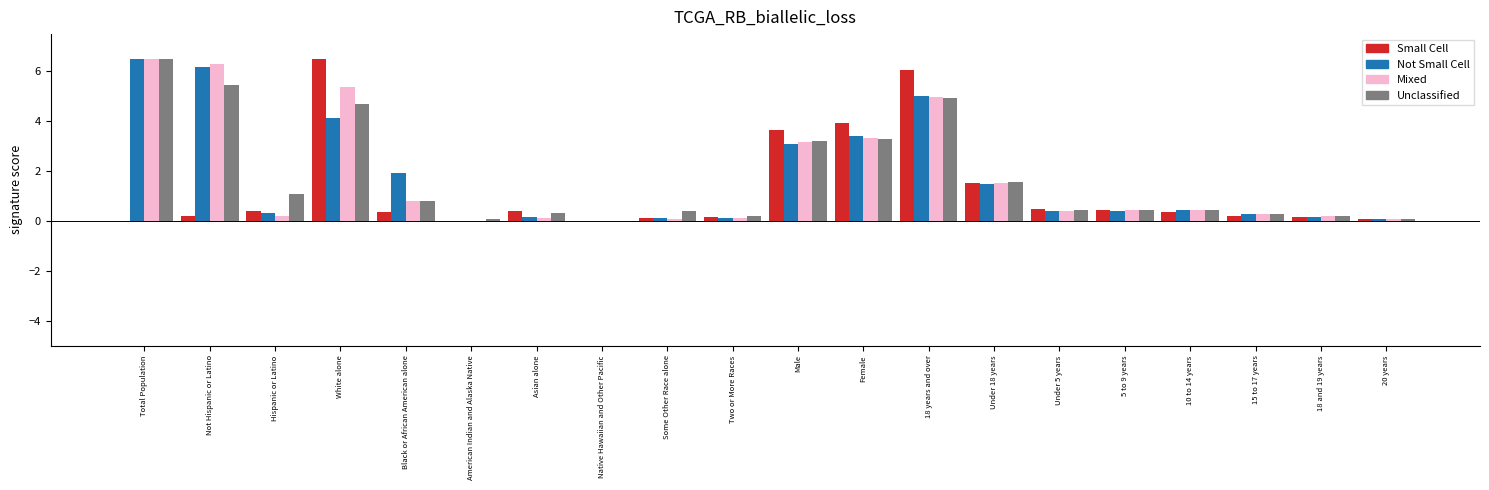

What are all the series names shown in the legend?

Small Cell, Not Small Cell, Mixed, Unclassified